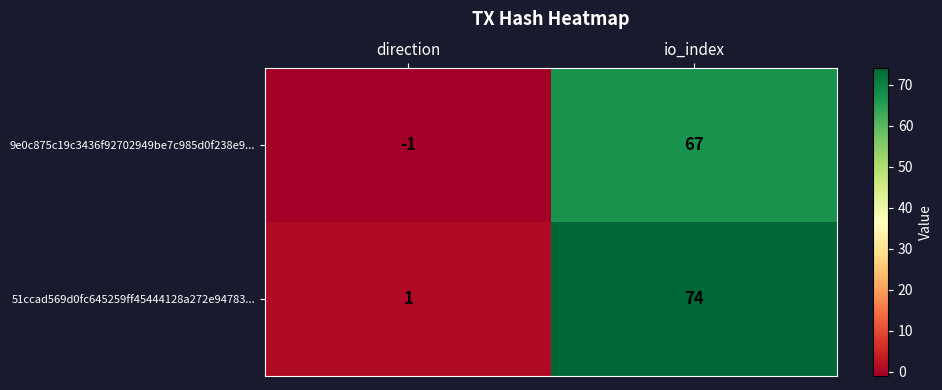

What is the sum of all 51ccad569d0fc645259ff45444128a272e94783... values?

75